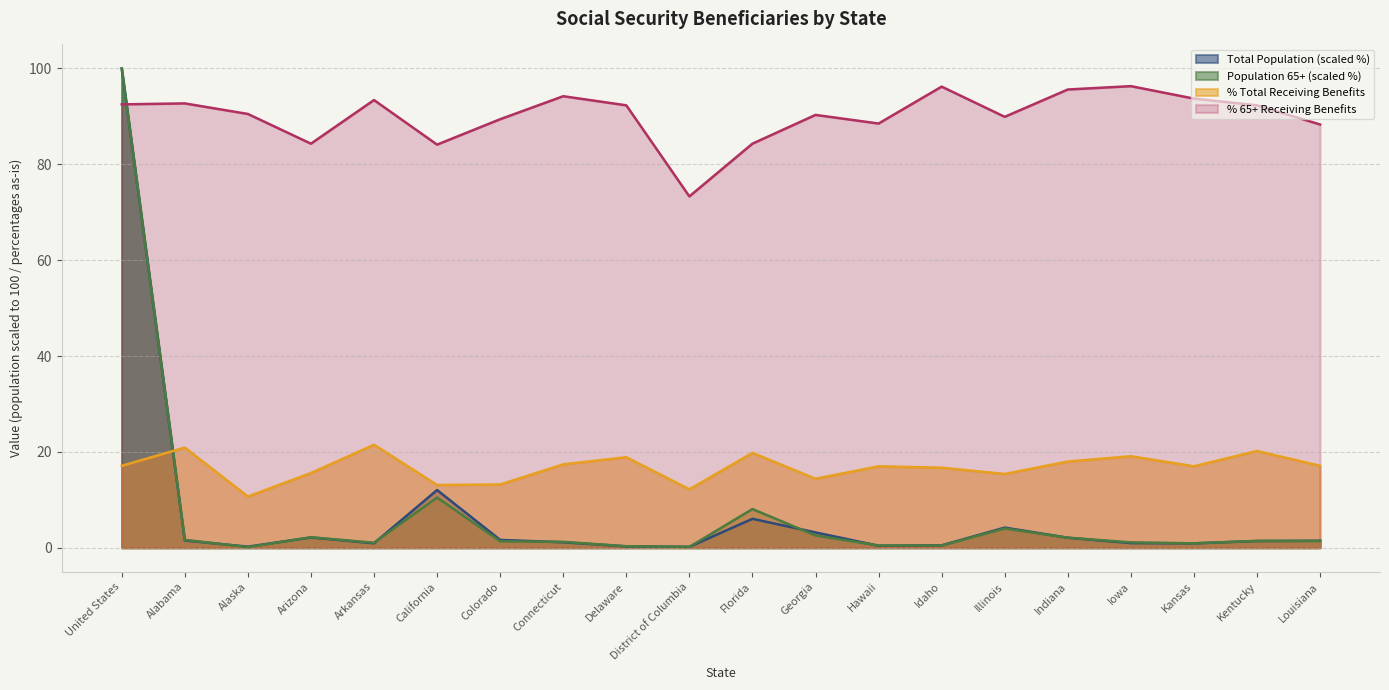

Which category has the lowest value across all series?

Alaska